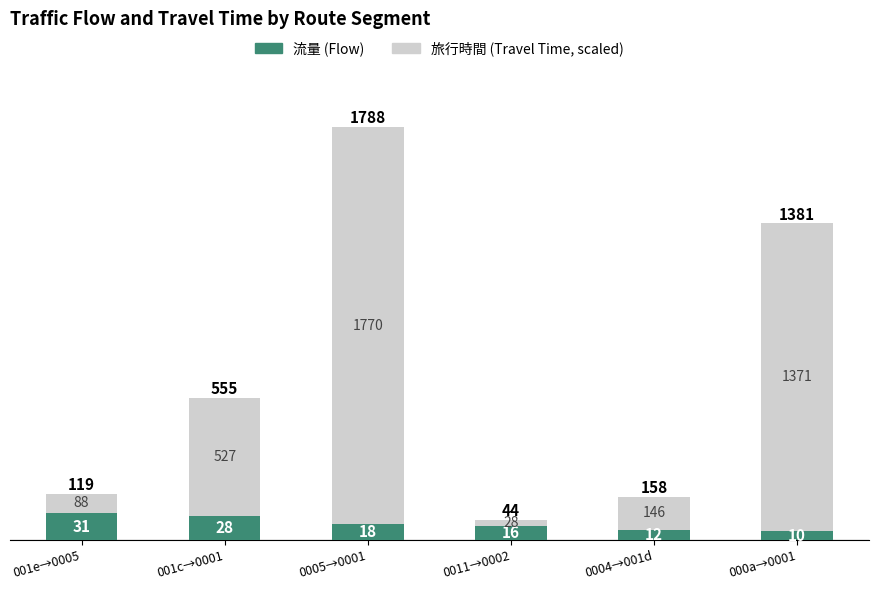

Does the chart contain any negative values?

No